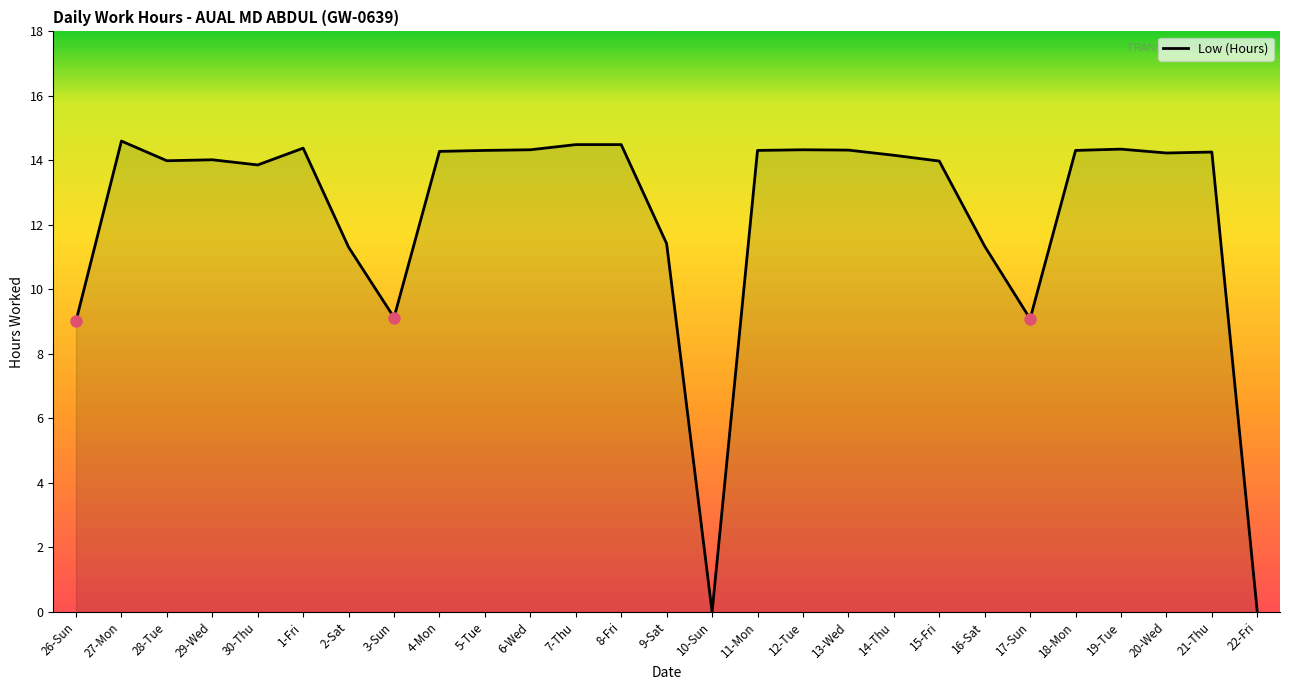

Where is the first local maximum?

27-Mon